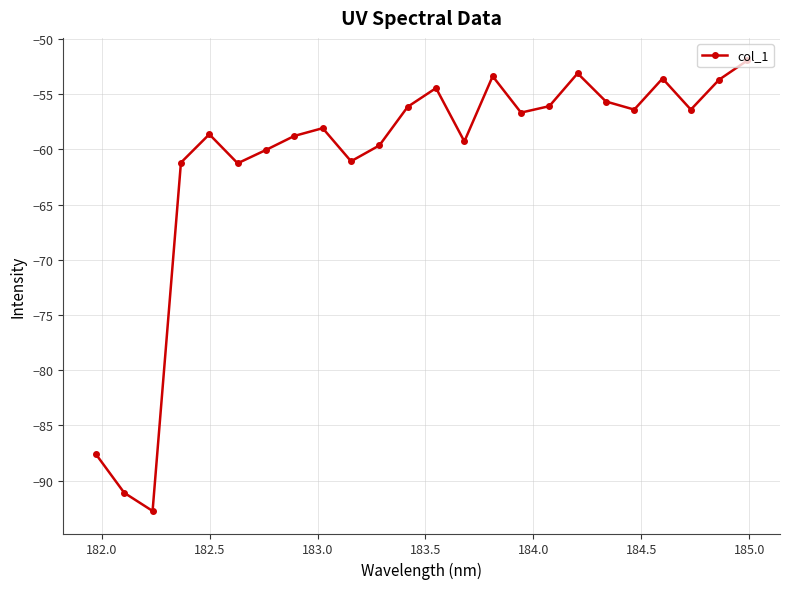

What is the maximum value shown in the chart?

-51.9